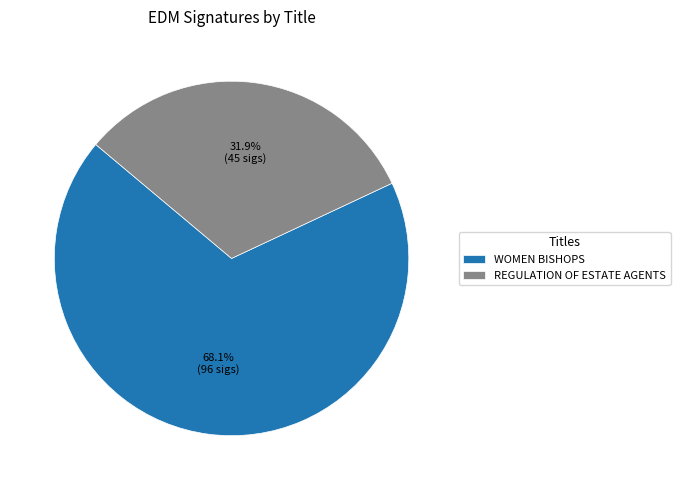

To the nearest percent, what is the difference between the largest and smallest slice percentages?

36%